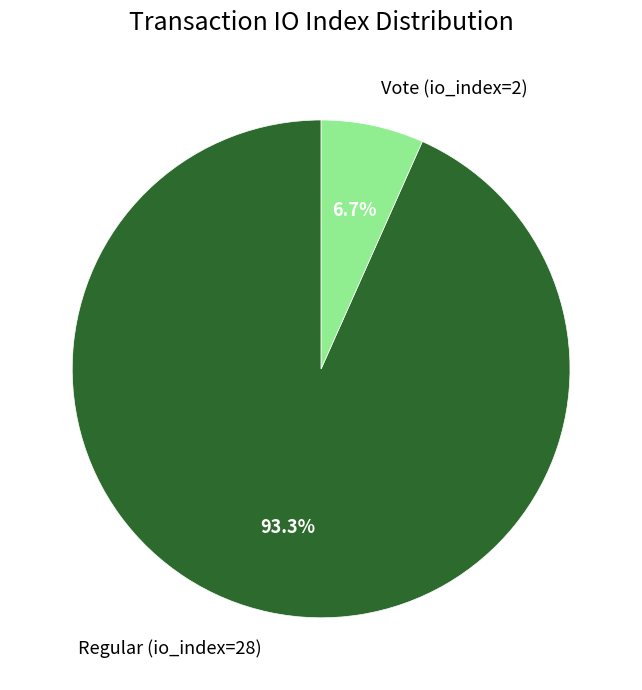

Which slice is the largest?

Regular (io_index=28)